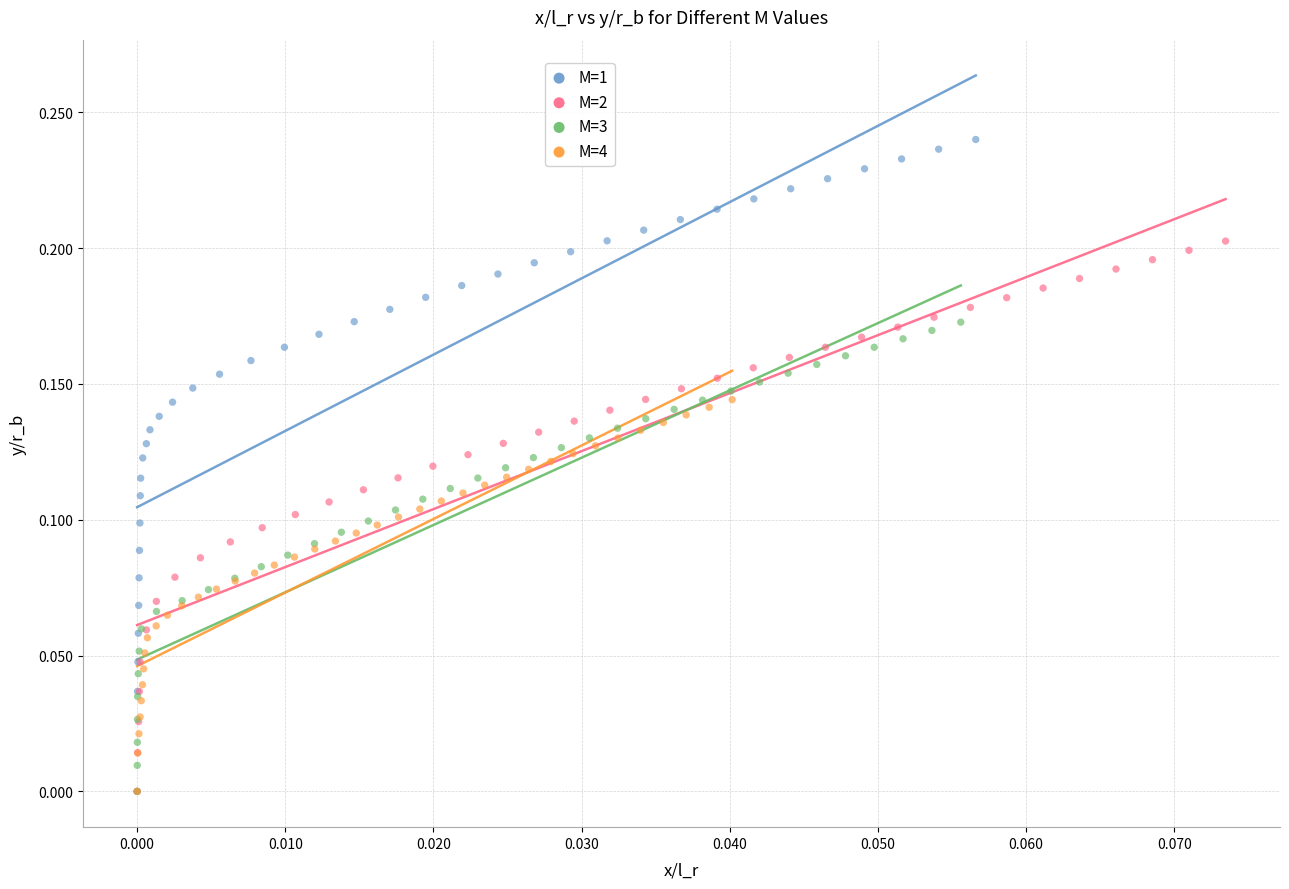

Which series has the widest spread of Y values?

M=1